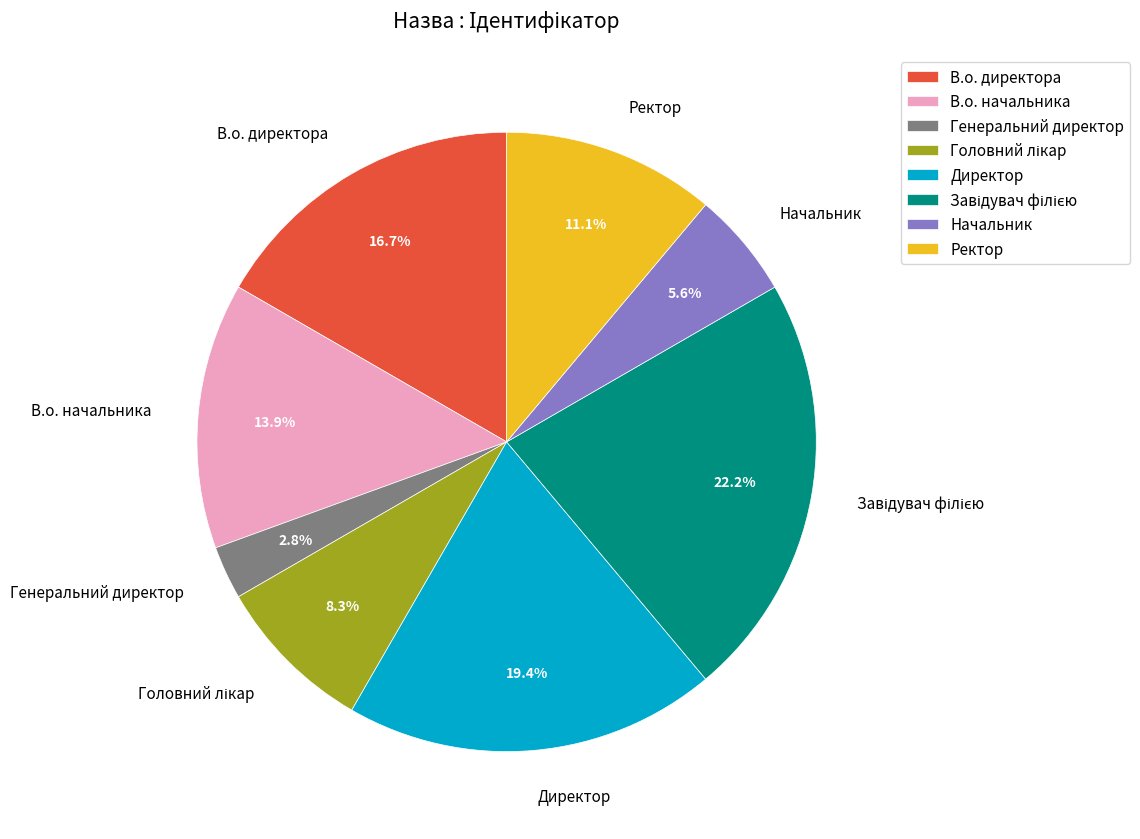

Is there a majority slice in this chart?

No